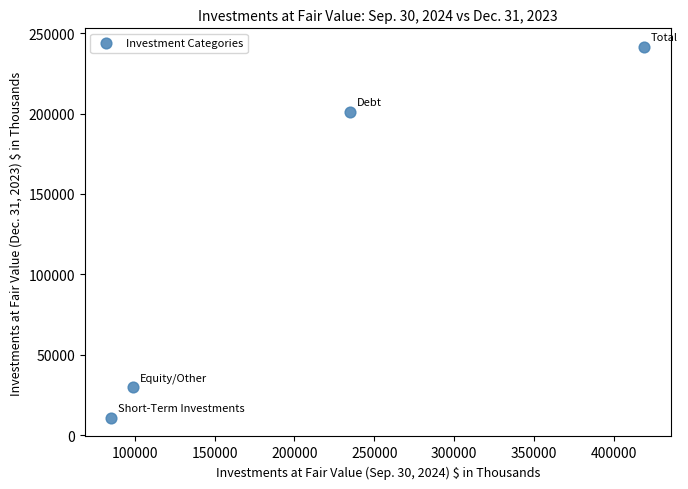

What Y value in the scatter plot is closest to 126113?

200748